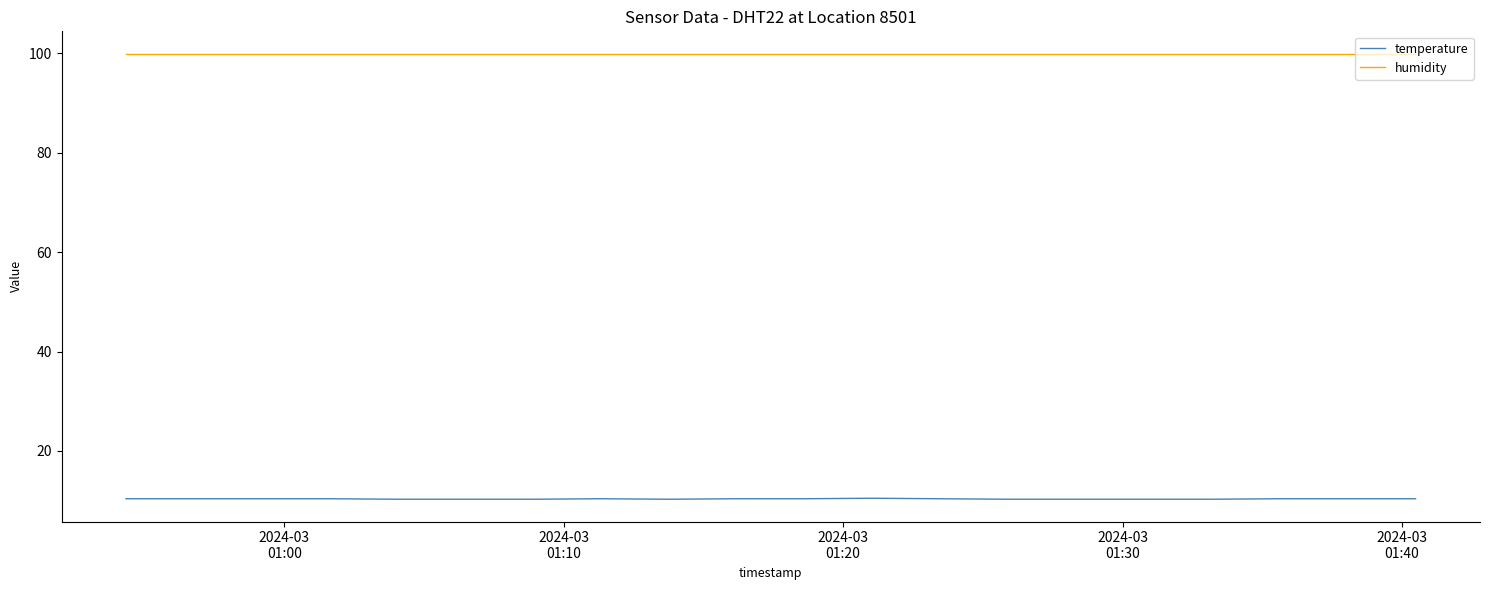

Which series has the largest total across all categories?

humidity